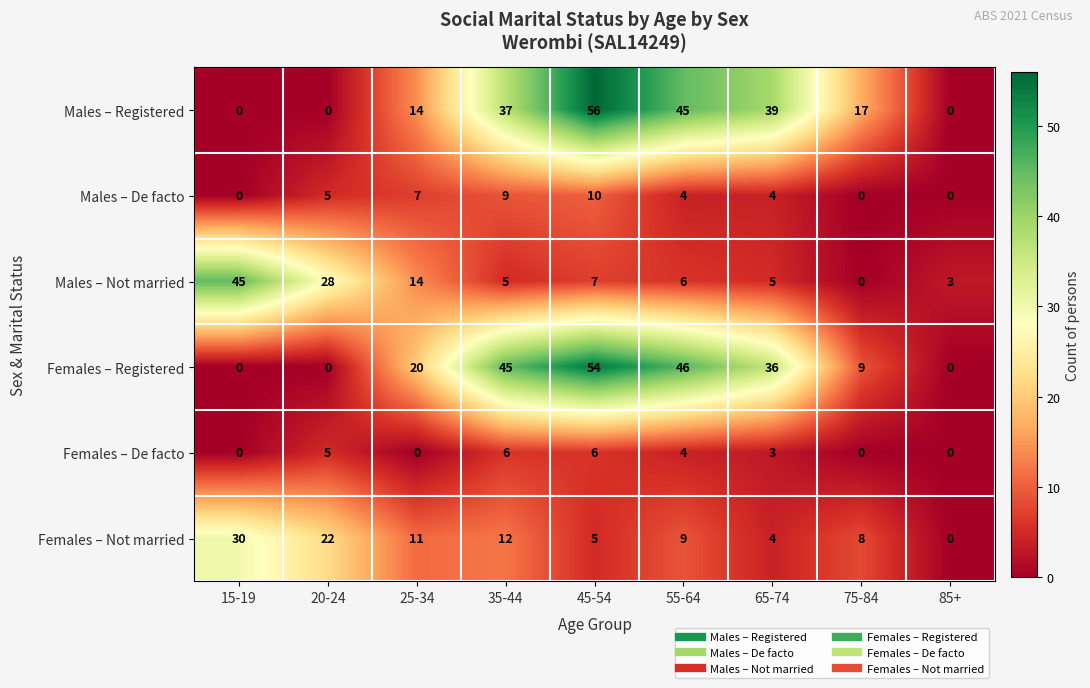

At which label does Females – Not married reach its peak?

15-19